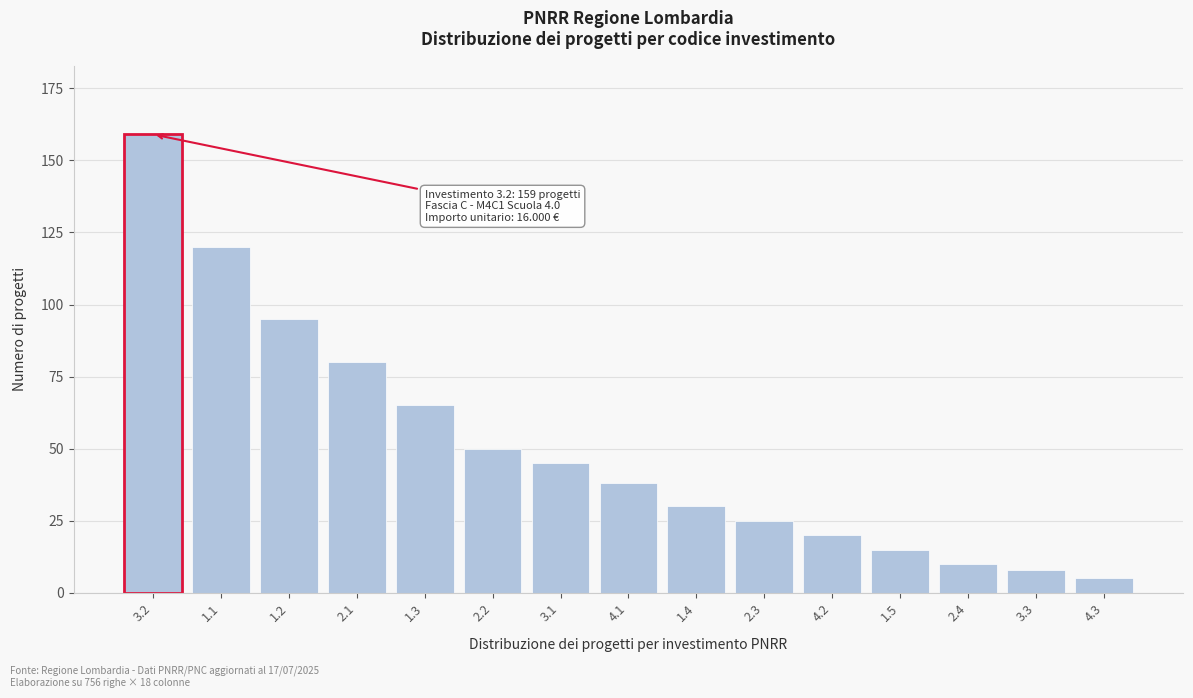

Reading right to left, transcribe all the data shown in this chart.

4.3=5	3.3=8	2.4=10	1.5=15	4.2=20	2.3=25	1.4=30	4.1=38	3.1=45	2.2=50	1.3=65	2.1=80	1.2=95	1.1=120	3.2=159